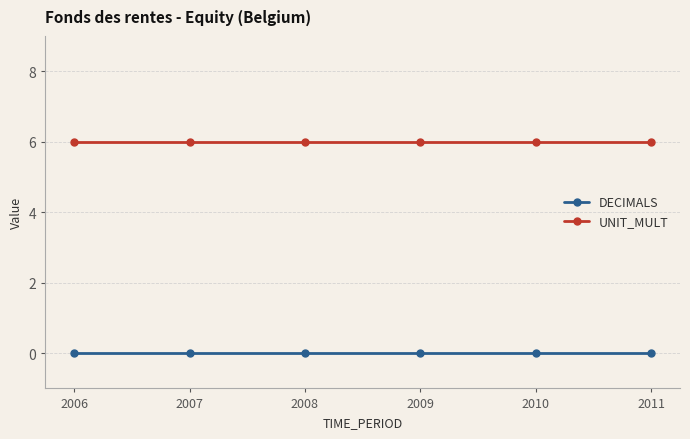

The value of UNIT_MULT at 2009 is 2. True or false?

False